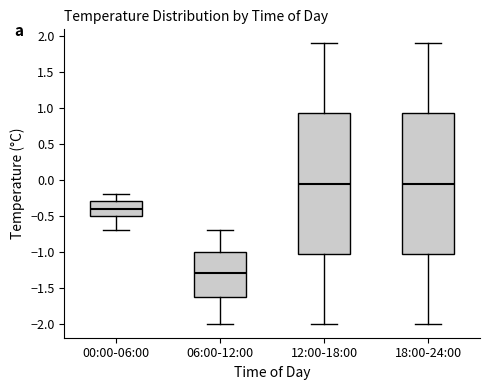

Reading left to right, read every box against the y-axis: the position of its median line, the range the box covers, and the ends of its whiskers. The values are not printed on the chart, so give them approximately, as read against the axis.

00:00-06:00: median -0.40, box -0.50 to -0.30, whiskers -0.70 to -0.20
06:00-12:00: median -1.30, box -1.60 to -1.00, whiskers -2.00 to -0.70
12:00-18:00: median -0.05, box -1.00 to 0.95, whiskers -2.00 to 1.90
18:00-24:00: median -0.05, box -1.00 to 0.95, whiskers -2.00 to 1.90